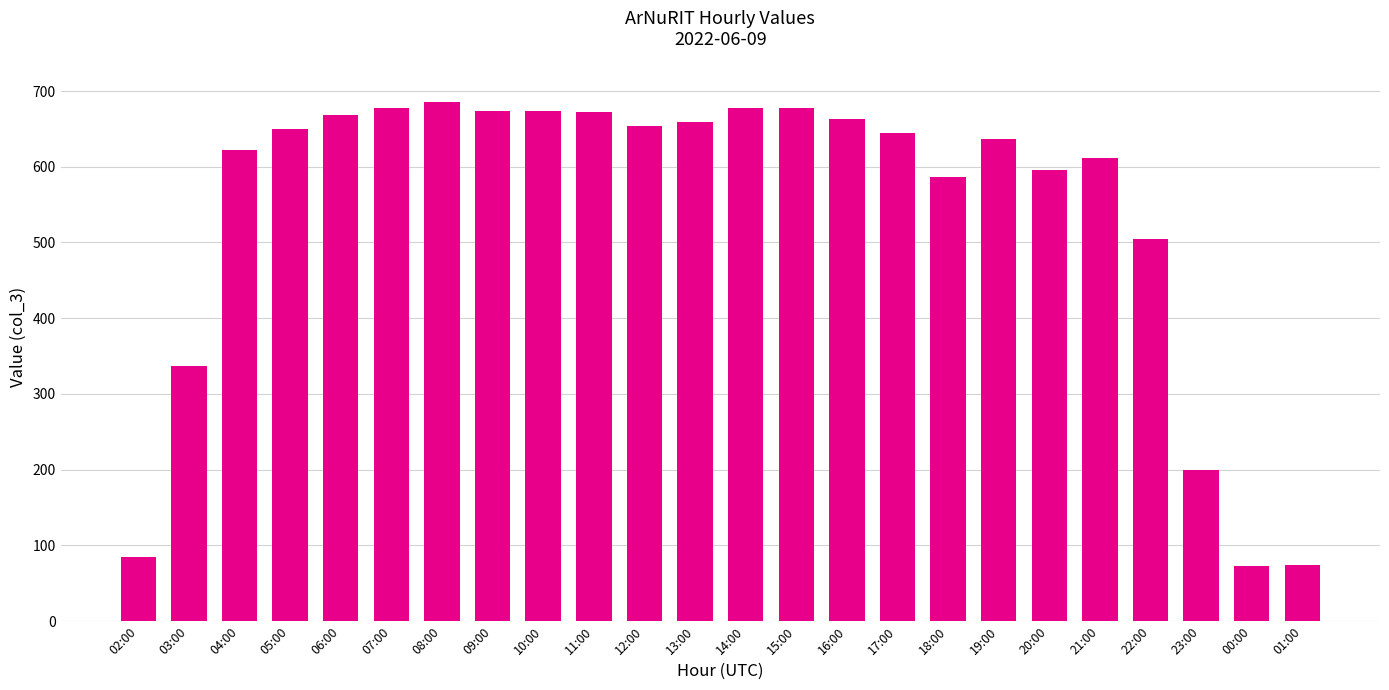

At which label is the value closest to 379?

03:00